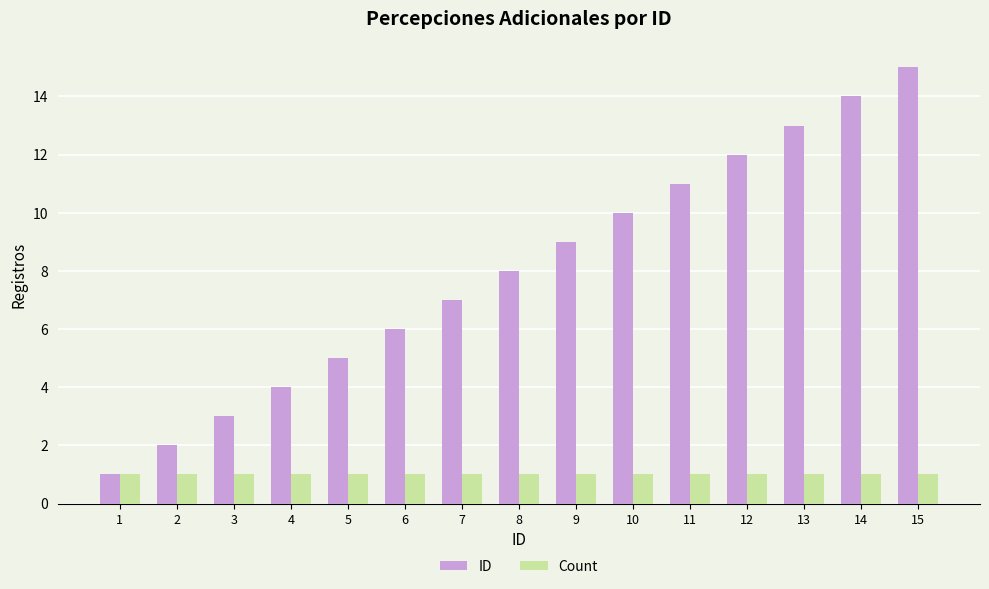

What is the sum of all ID values?

120